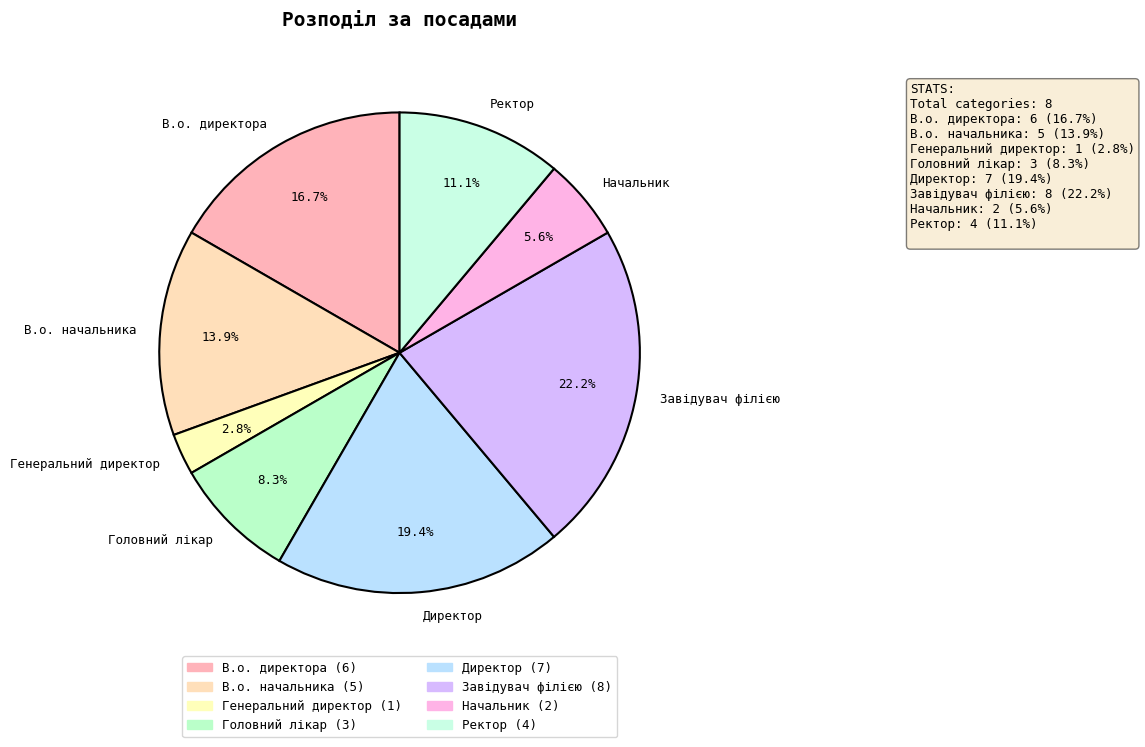

Combined, do В.о. начальника and Начальник account for over 50%?

No